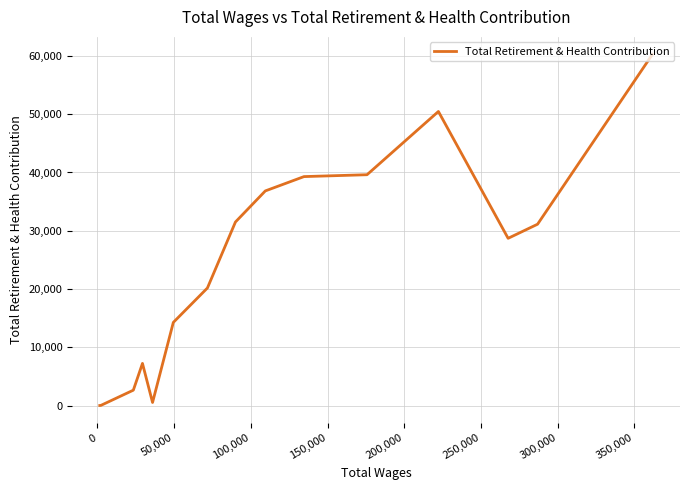

The chart shows a value of 10415 at 0. True or false?

False